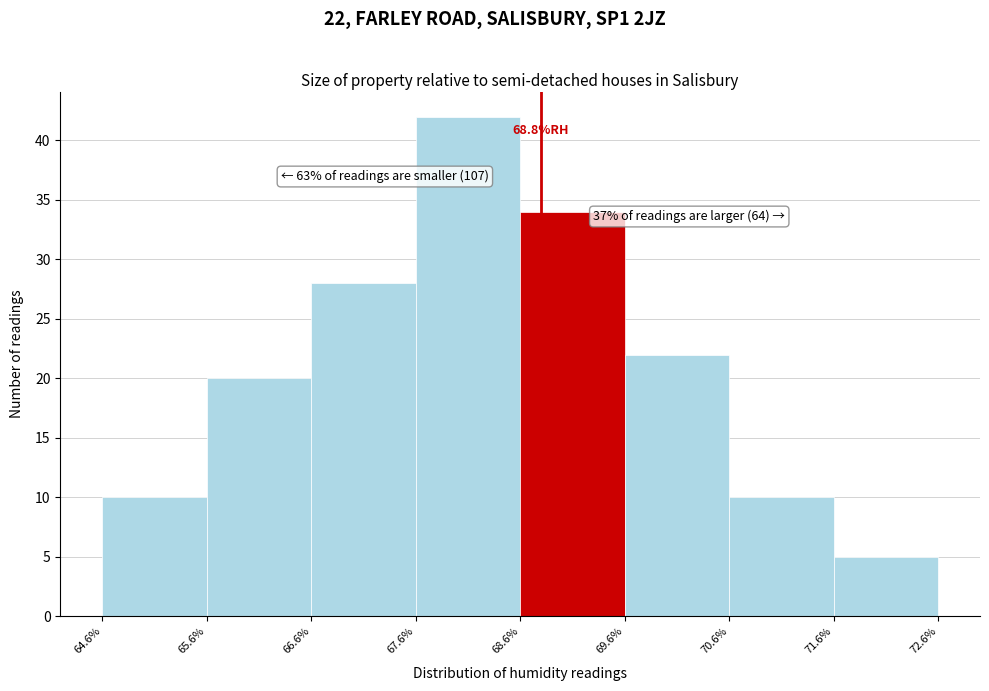

Which range on the x-axis has the tallest bar?

67.6% to 68.6%